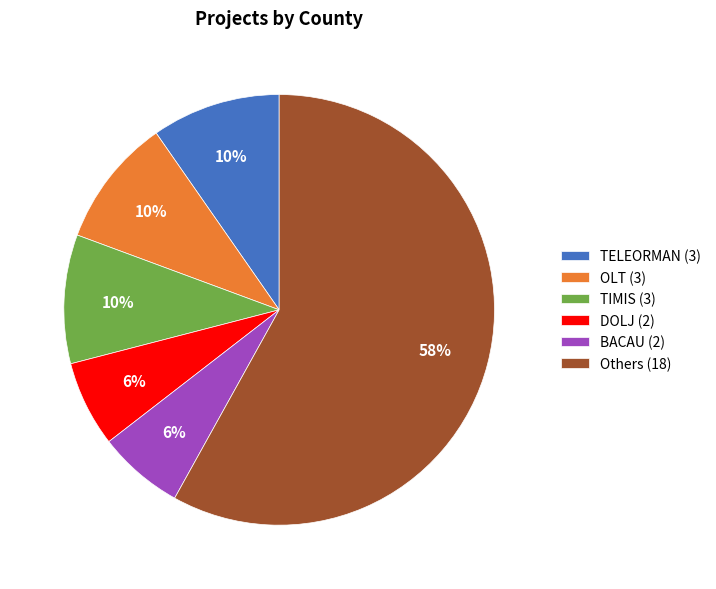

Which has a higher value, DOLJ (2) or TELEORMAN (3)?

TELEORMAN (3)